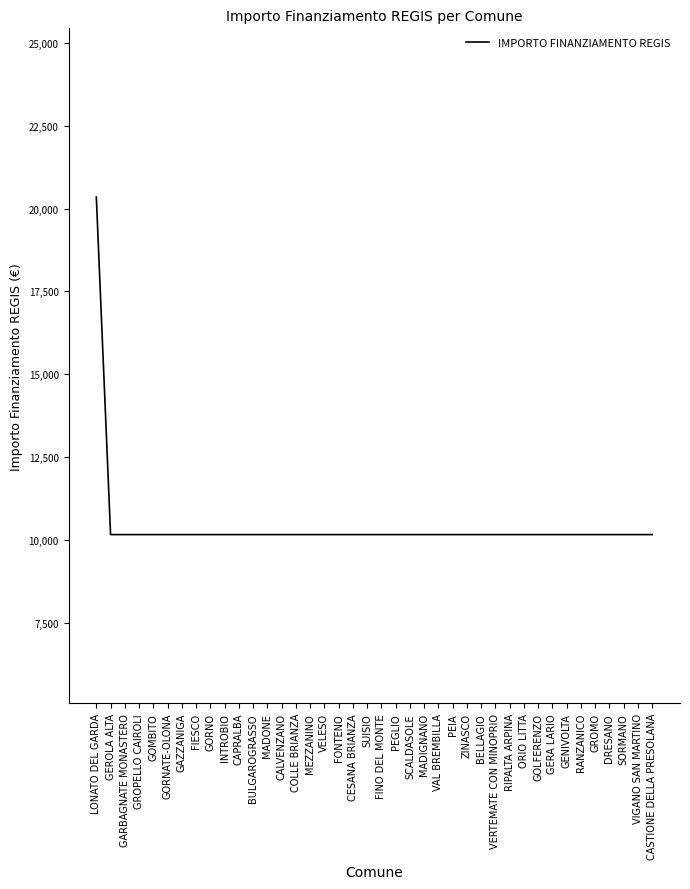

Reading right to left, transcribe all the data shown in this chart.

CASTIONE DELLA PRESOLANA=10172	VIGANO SAN MARTINO=10172	SORMANO=10172	DRESANO=10172	GROMO=10172	RANZANICO=10172	GENIVOLTA=10172	GERA LARIO=10172	GOLFERENZO=10172	ORIO LITTA=10172	RIPALTA ARPINA=10172	VERTEMATE CON MINOPRIO=10172	BELLAGIO=10172	ZINASCO=10172	PEIA=10172	VAL BREMBILLA=10172	MADIGNANO=10172	SCALDASOLE=10172	PEGLIO=10172	FINO DEL MONTE=10172	SUISIO=10172	CESANA BRIANZA=10172	FONTENO=10172	VELESO=10172	MEZZANINO=10172	COLLE BRIANZA=10172	CALVENZANO=10172	MADONE=10172	BULGAROGRASSO=10172	CAPRALBA=10172	INTROBIO=10172	GORNO=10172	FIESCO=10172	GAZZANIGA=10172	GORNATE-OLONA=10172	GOMBITO=10172	GROPELLO CAIROLI=10172	GARBAGNATE MONASTERO=10172	GEROLA ALTA=10172	LONATO DEL GARDA=20344